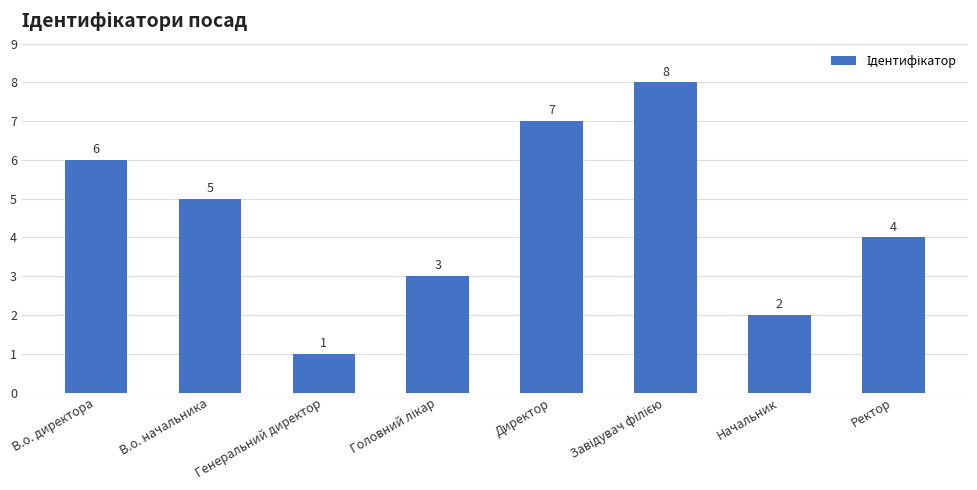

Reading left to right, transcribe all the data shown in this chart.

6	5	1	3	7	8	2	4